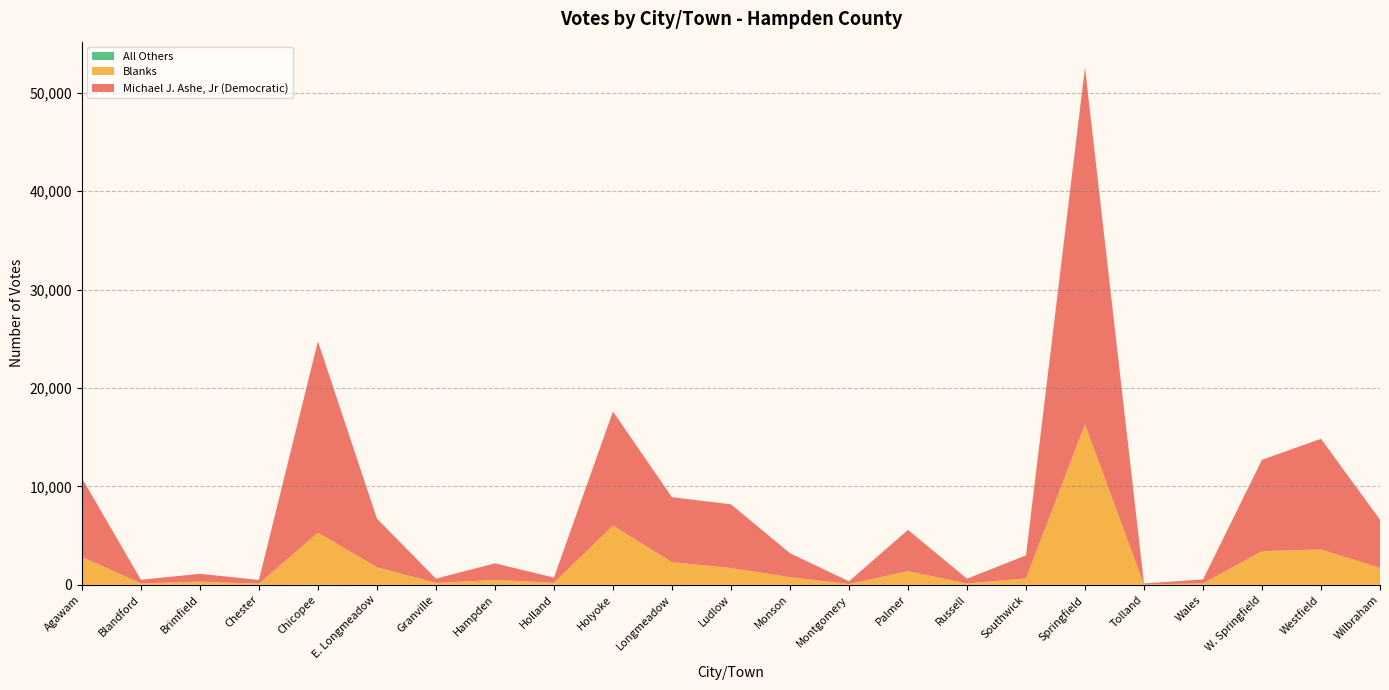

Reading left to right, extract all data points from this chart.

Michael J. Ashe, Jr (Democratic): Agawam=8012	Blandford=364	Brimfield=796	Chester=370	Chicopee=19447	E. Longmeadow=4940	Granville=432	Hampden=1682	Holland=519	Holyoke=11587	Longmeadow=6597	Ludlow=6470	Monson=2434	Montgomery=271	Palmer=4190	Russell=481	Southwick=2337	Springfield=36241	Tolland=100	Wales=395	W. Springfield=9281	Westfield=11244	Wilbraham=4887
Blanks: Agawam=2835	Blandford=146	Brimfield=321	Chester=119	Chicopee=5277	E. Longmeadow=1785	Granville=193	Hampden=495	Holland=214	Holyoke=6024	Longmeadow=2297	Ludlow=1703	Monson=779	Montgomery=80	Palmer=1387	Russell=136	Southwick=652	Springfield=16318	Tolland=34	Wales=146	W. Springfield=3418	Westfield=3581	Wilbraham=1724
All Others: Agawam=0	Blandford=0	Brimfield=0	Chester=0	Chicopee=20	E. Longmeadow=0	Granville=0	Hampden=0	Holland=1	Holyoke=1	Longmeadow=3	Ludlow=5	Monson=0	Montgomery=0	Palmer=2	Russell=0	Southwick=0	Springfield=0	Tolland=0	Wales=0	W. Springfield=0	Westfield=8	Wilbraham=0